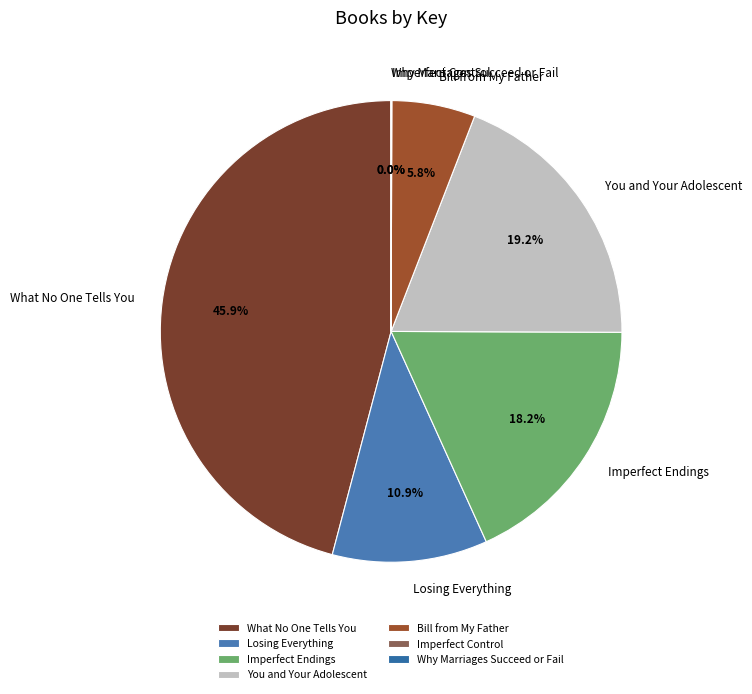

What is the largest slice in the pie chart?

What No One Tells You